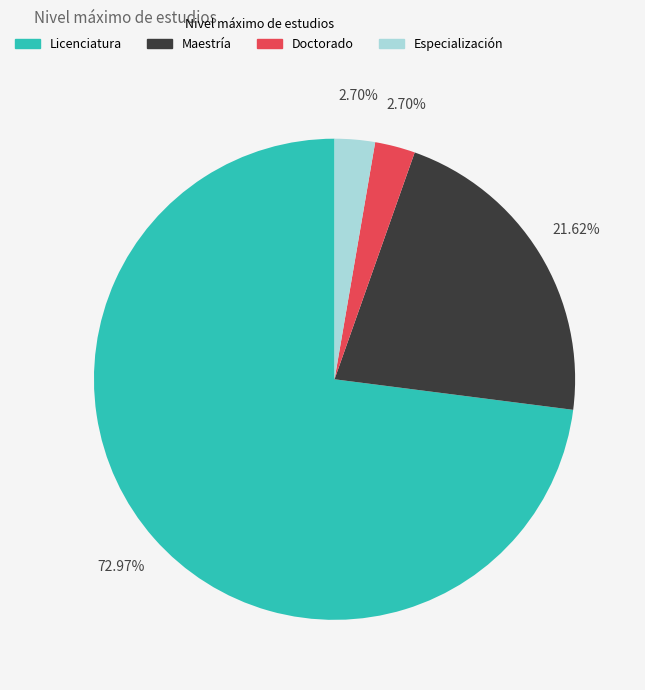

Do Maestría and Doctorado together represent more than half of the pie?

No